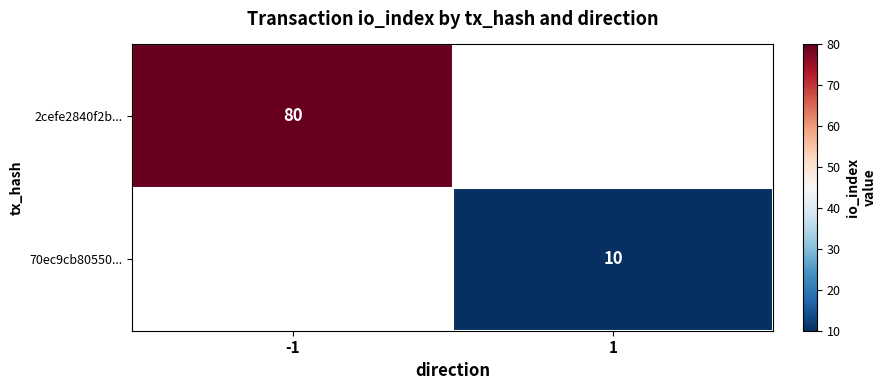

At how many categories does at least one series exceed 36?

1